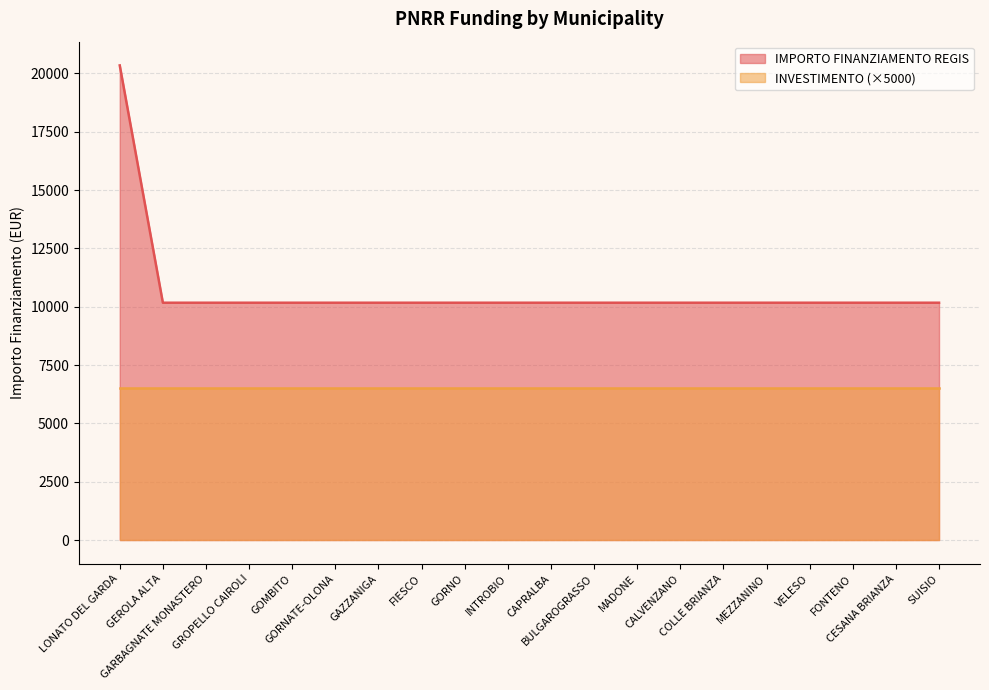

What is the minimum value shown in the chart?

6500